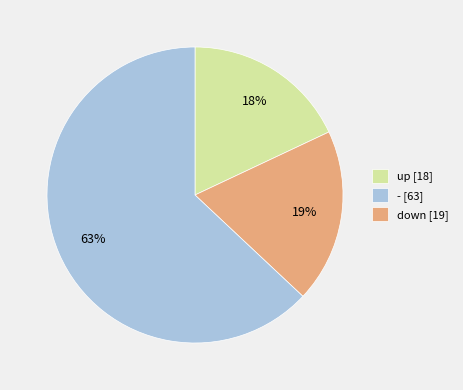

Count the number of slices in the pie.

3